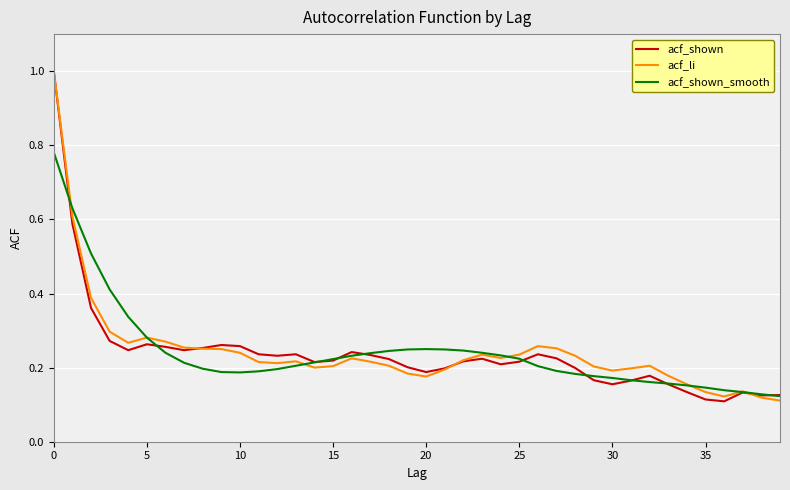

What is the maximum value shown in the chart?

1.0